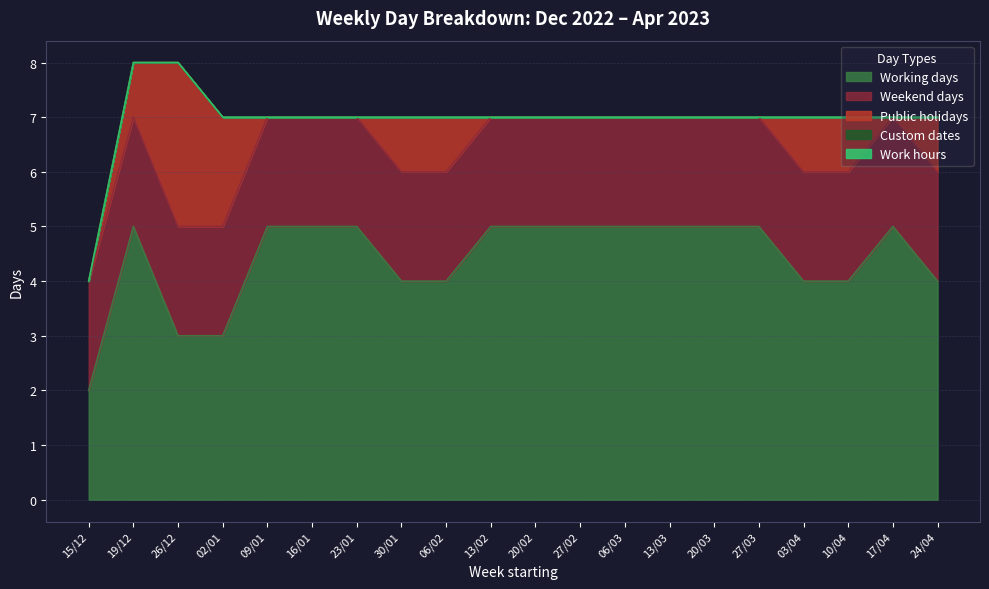

At how many categories does at least one series exceed 1?

20